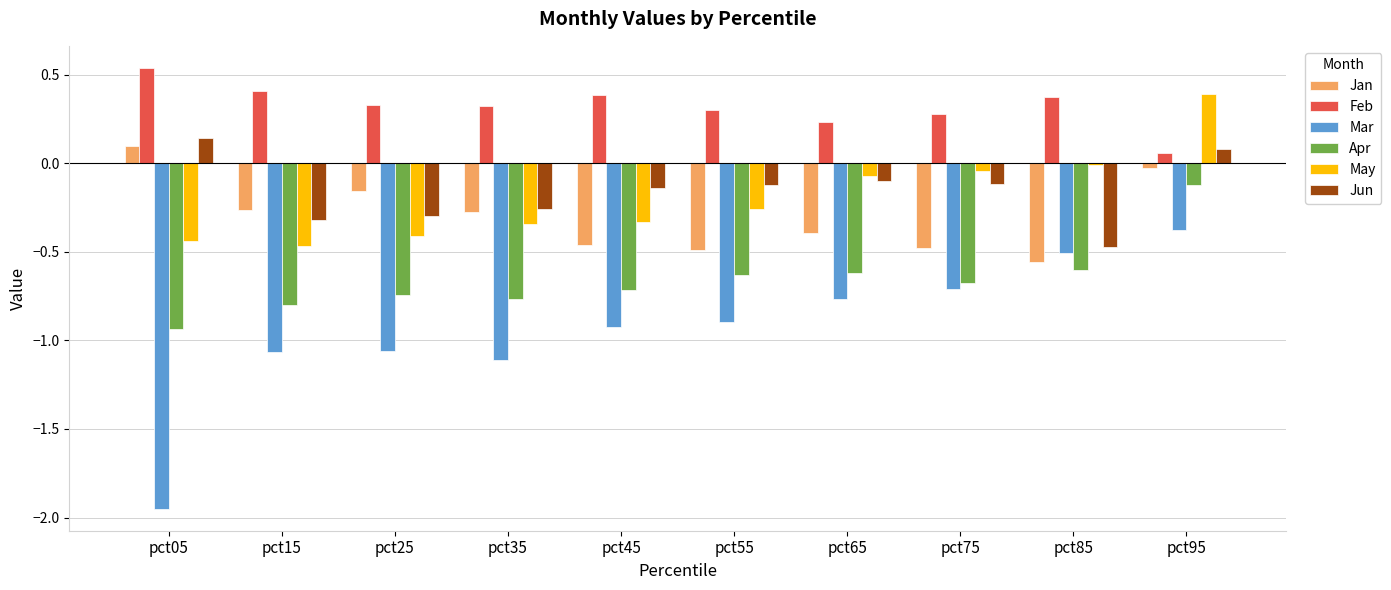

How many categories are shown in the chart?

10